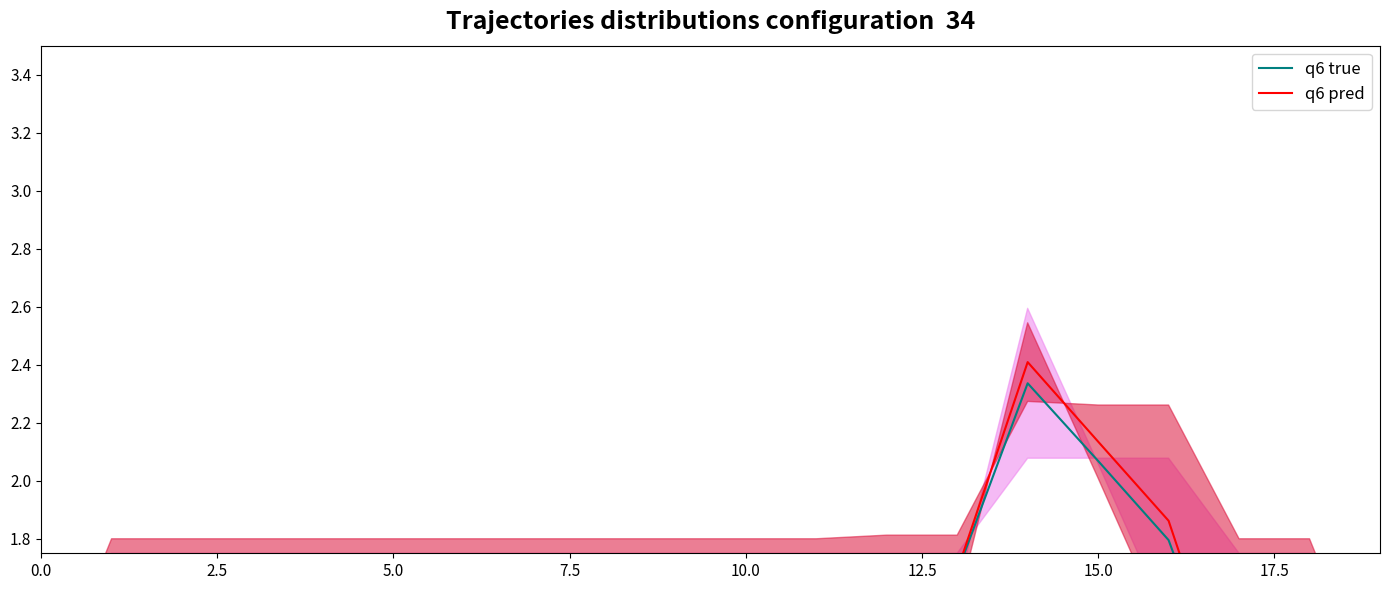

How many lines are shown in the chart?

2